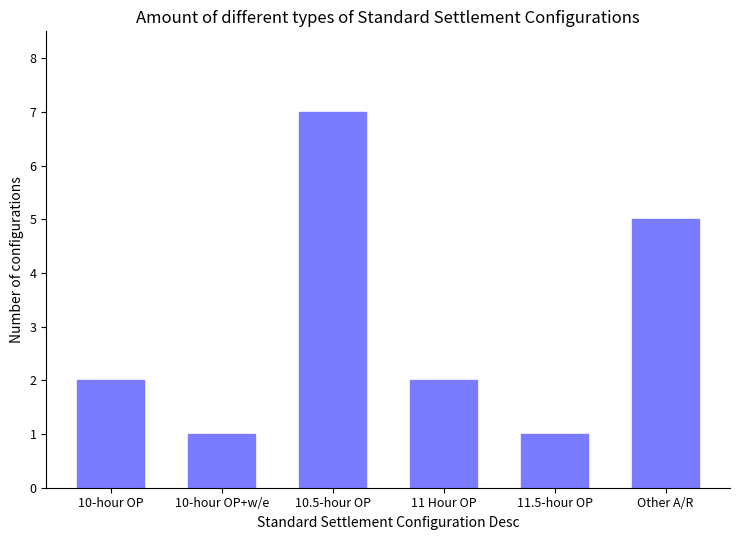

How many distinct data groups are displayed?

1